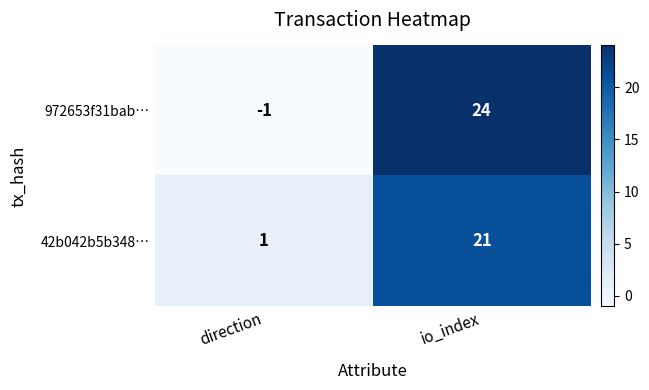

What value does the 42b042b5b348… series have at io_index?

21